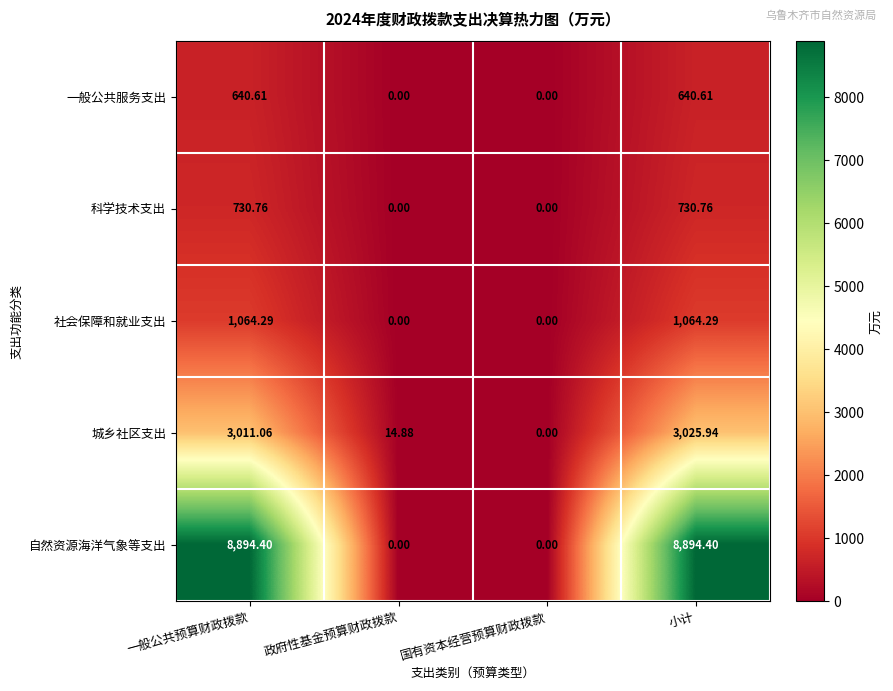

Where is 城乡社区支出 nearest to the value 1512?

政府性基金预算财政拨款